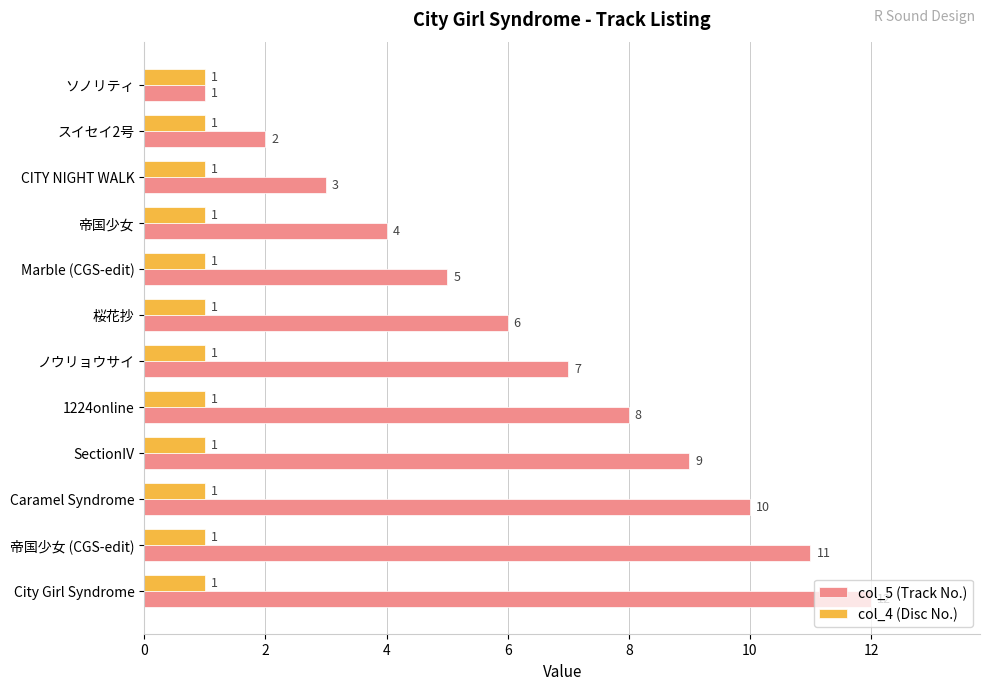

Which series has the widest spread of values?

col_5 (Track No.)